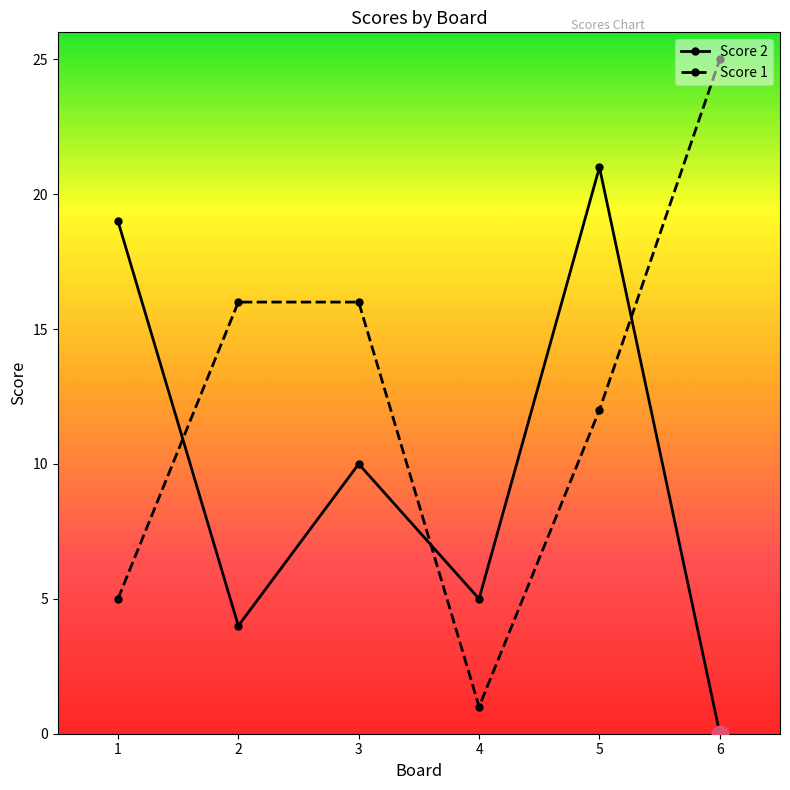

What is the average value of the Score 2 series?

10